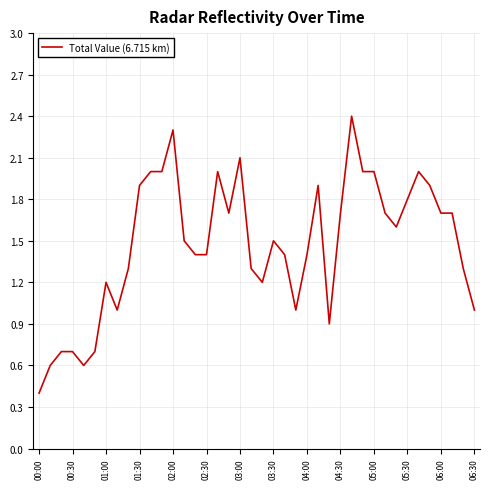

What is the greatest value displayed?

2.4